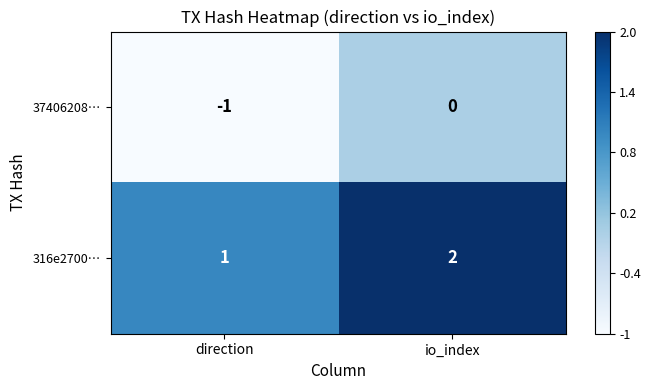

Rank the series by their maximum value, from highest to lowest.

316e2700…, 37406208…